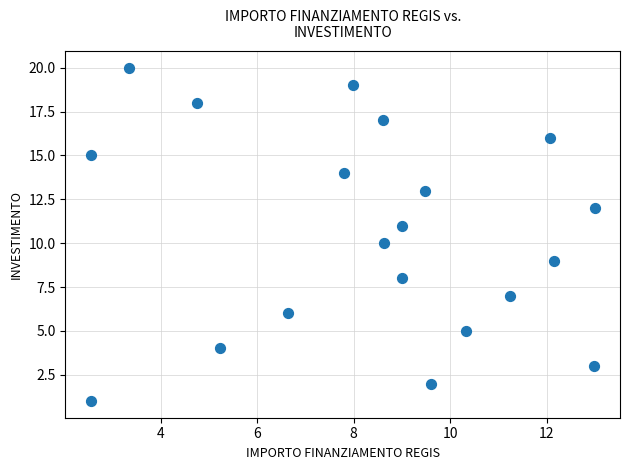

What is the range of Y values (max minus min)?

19